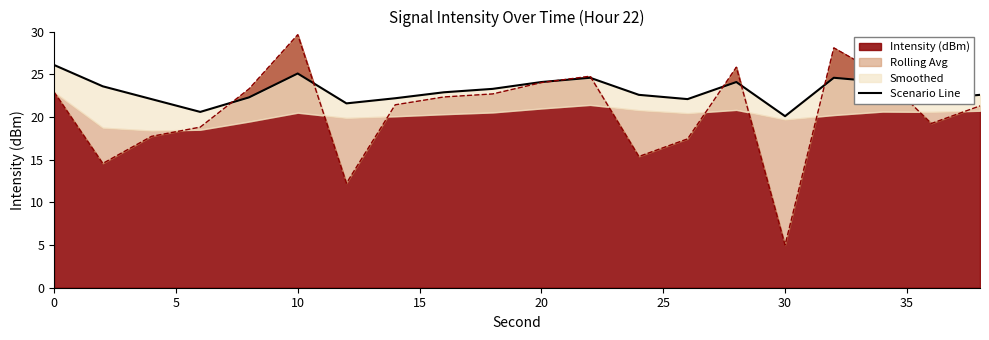

Reading left to right, transcribe all the data shown in this chart.

26.1	23.6	22.1	20.6	22.3	25.1	21.6	22.2	22.9	23.3	24.1	24.6	22.6	22.1	24.1	20.1	24.6	24.1	22.1	22.6